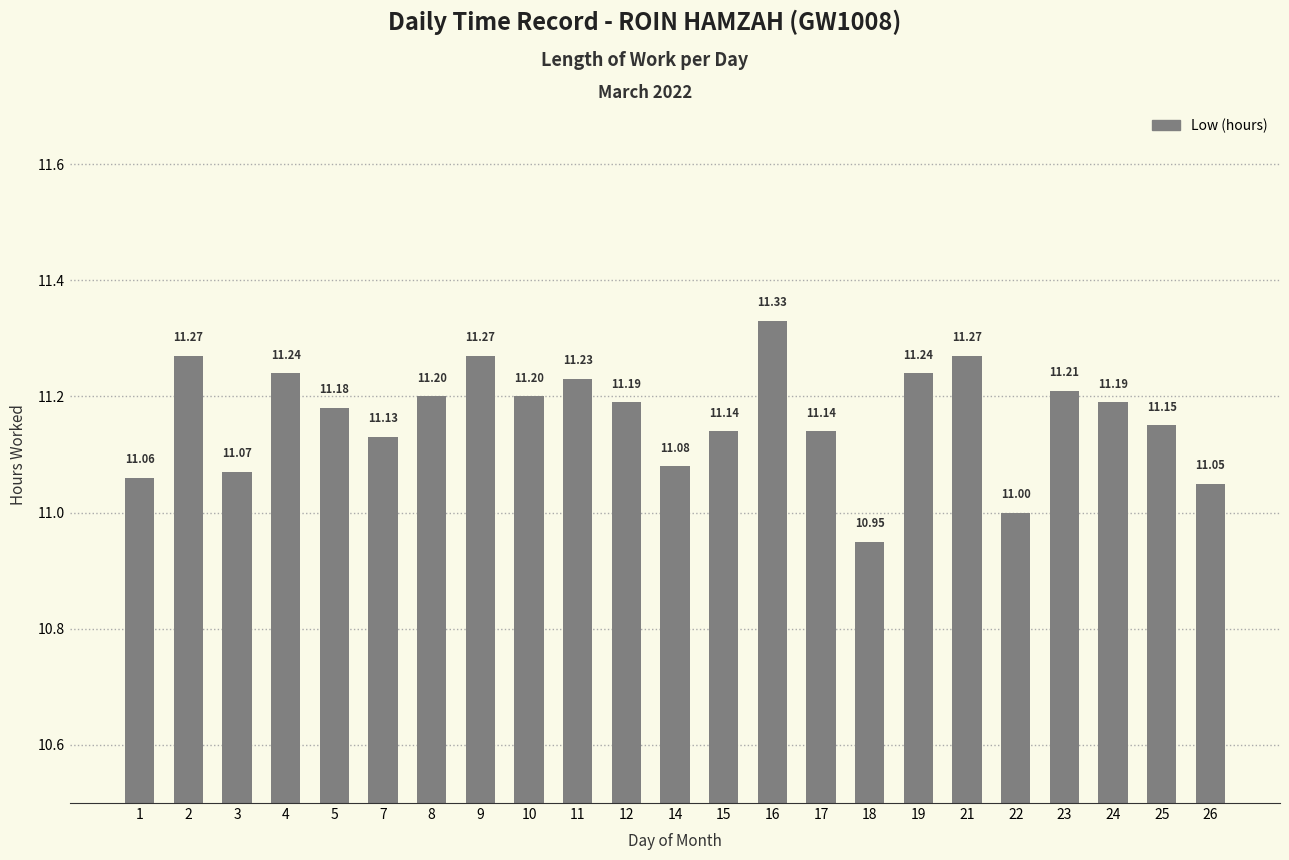

What is the sum of the values at 3 and 23?

22.3